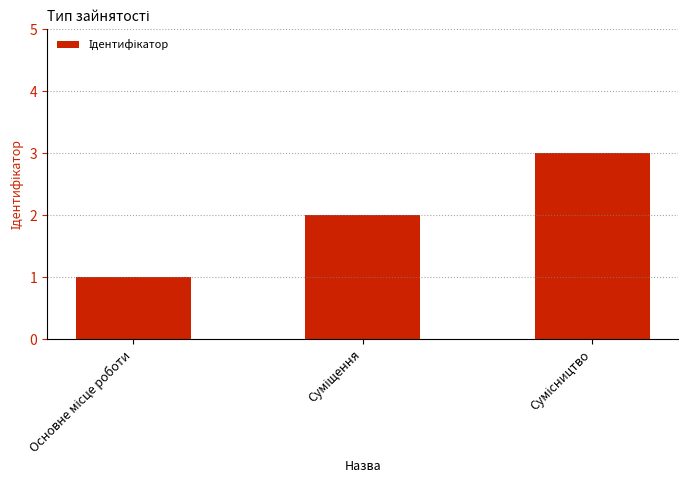

Count the values in the range 1 to 3.

3